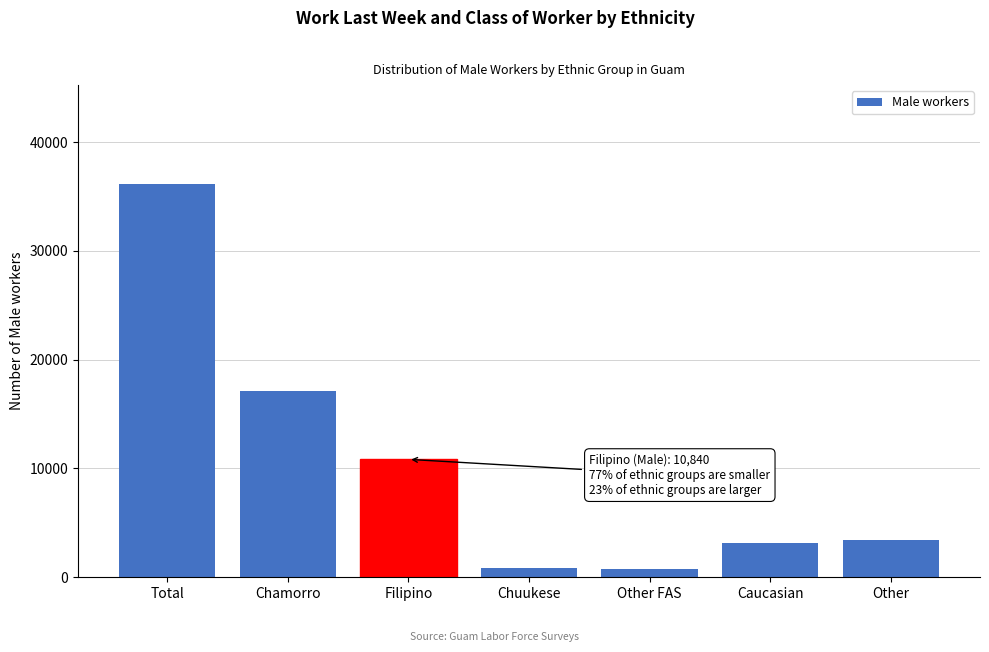

What is the sum of all values?

72390